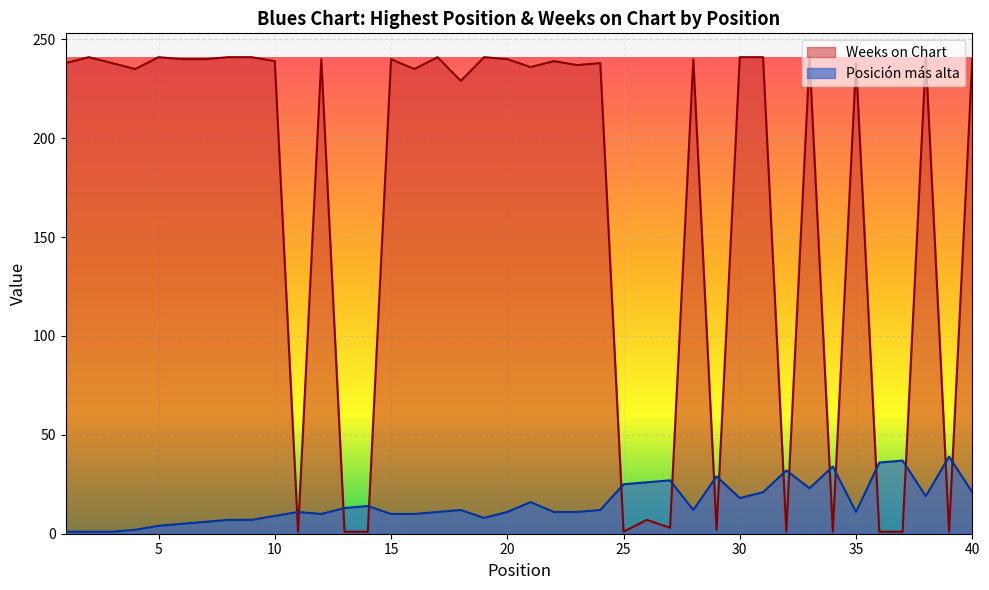

The value of Weeks on Chart at 12 is 240. True or false?

True